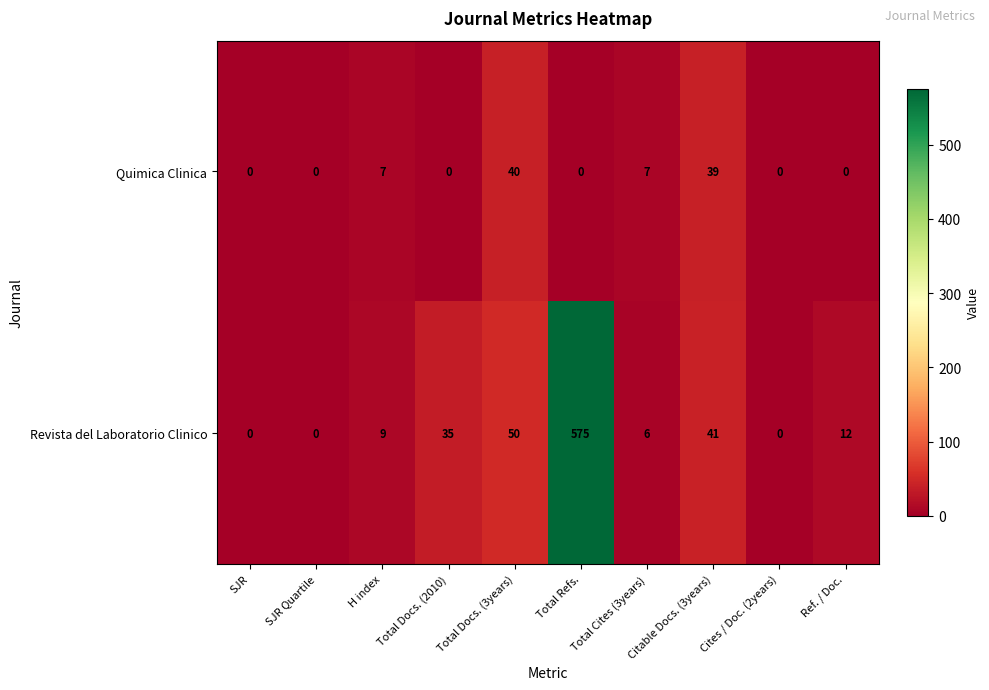

List the series in order of their peak value, highest first.

Revista del Laboratorio Clinico, Quimica Clinica